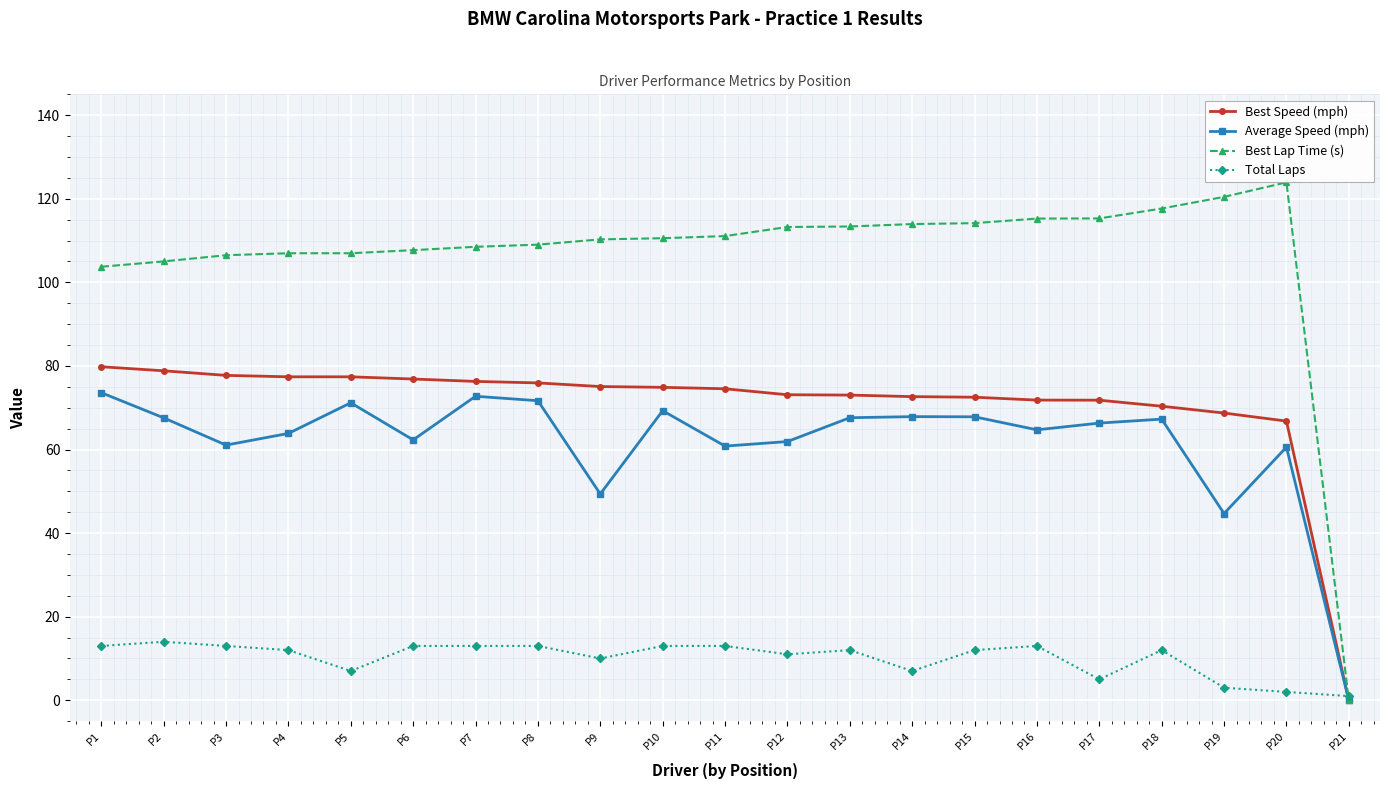

How many lines are shown in the chart?

4